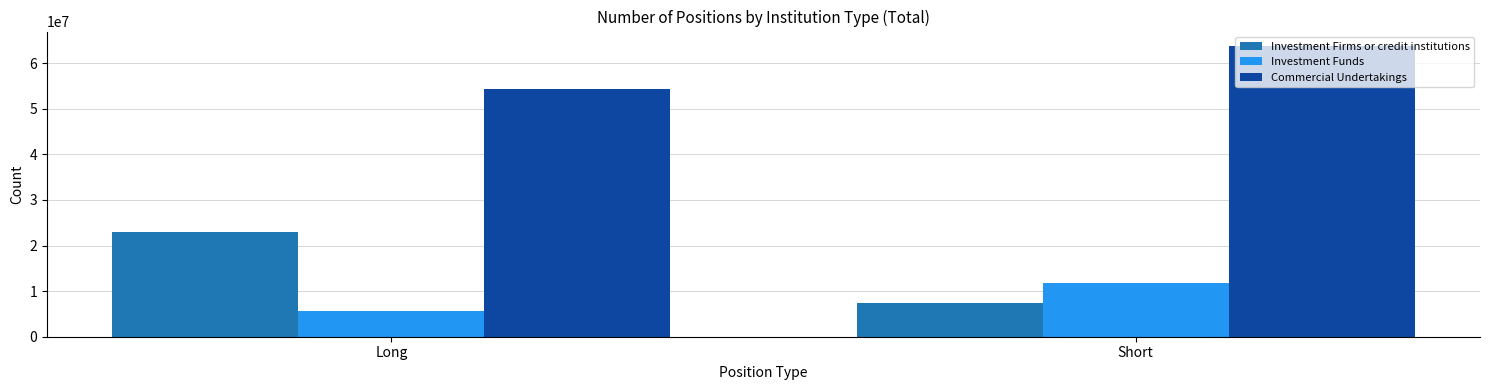

What position from the right is Short?

1